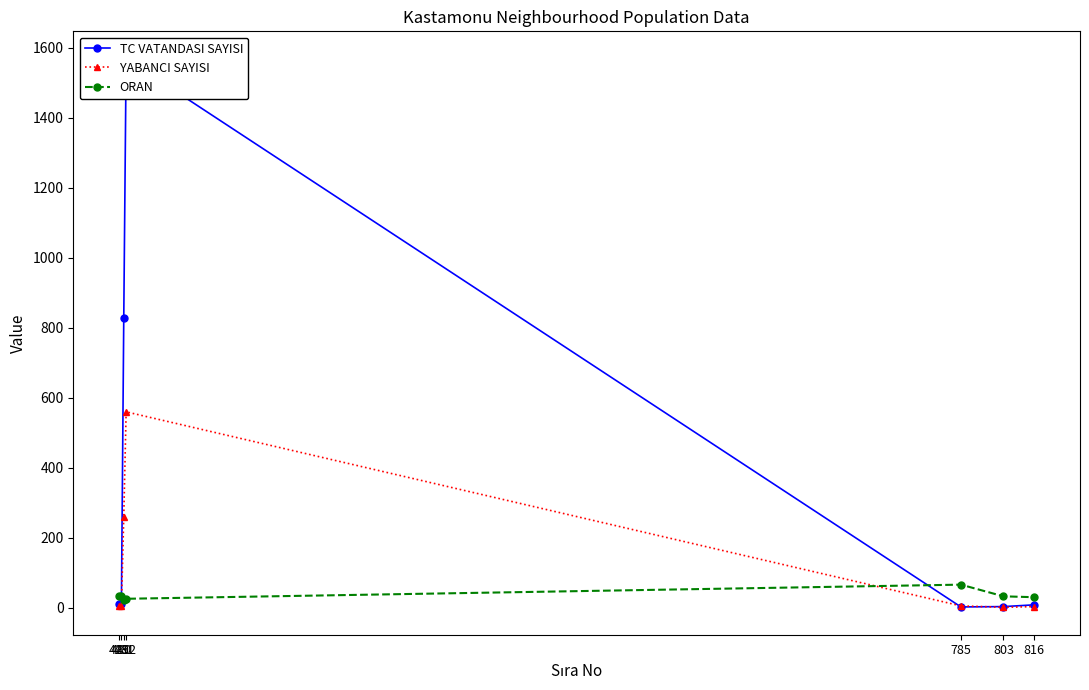

Reading right to left, extract all data points from this chart.

TC VATANDASI SAYISI: 816=9.0	803=4.0	785=3.0	432=1568.0	431=829.0	430=12.0	429=12.0
YABANCI SAYISI: 816=4.0	803=2.0	785=6.0	432=560.0	431=261.0	430=6.0	429=6.0
ORAN: 816=30.8	803=33.3	785=66.7	432=26.3	431=23.9	430=33.3	429=33.3